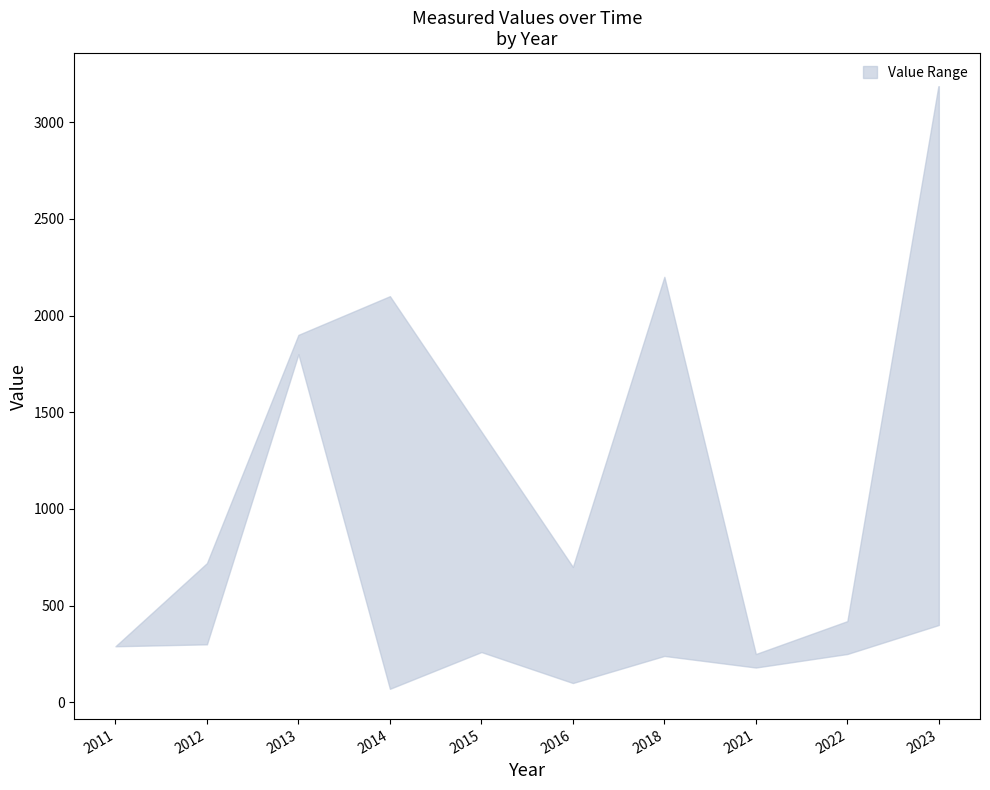

What is the difference between the maximum and minimum values in the lower series?

1730